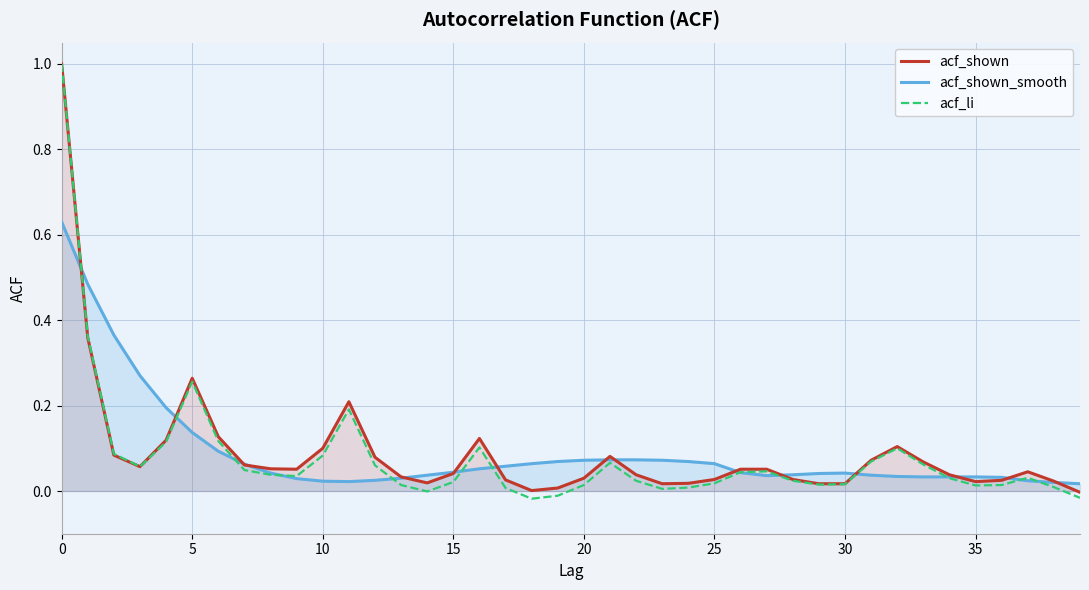

Which series ends up on top after the final intersection of acf_shown_smooth and acf_shown?

acf_shown_smooth